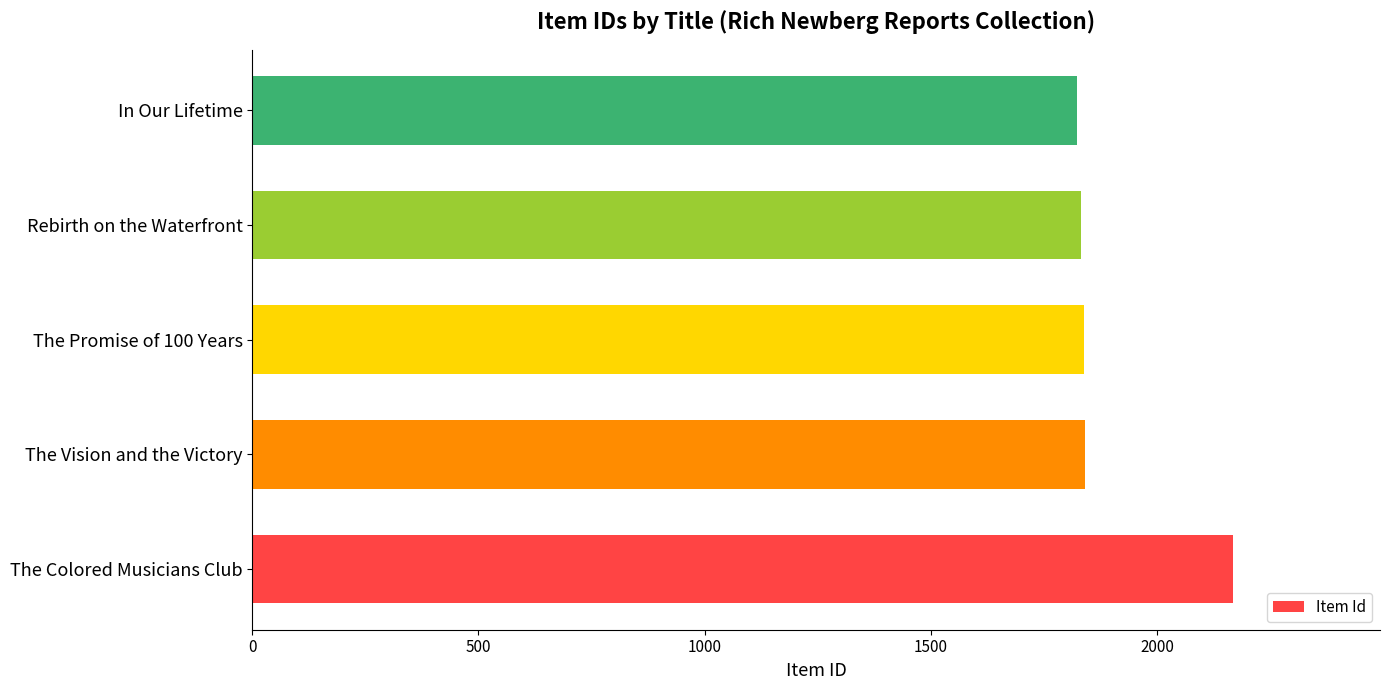

How many data points are less than 1838?

2